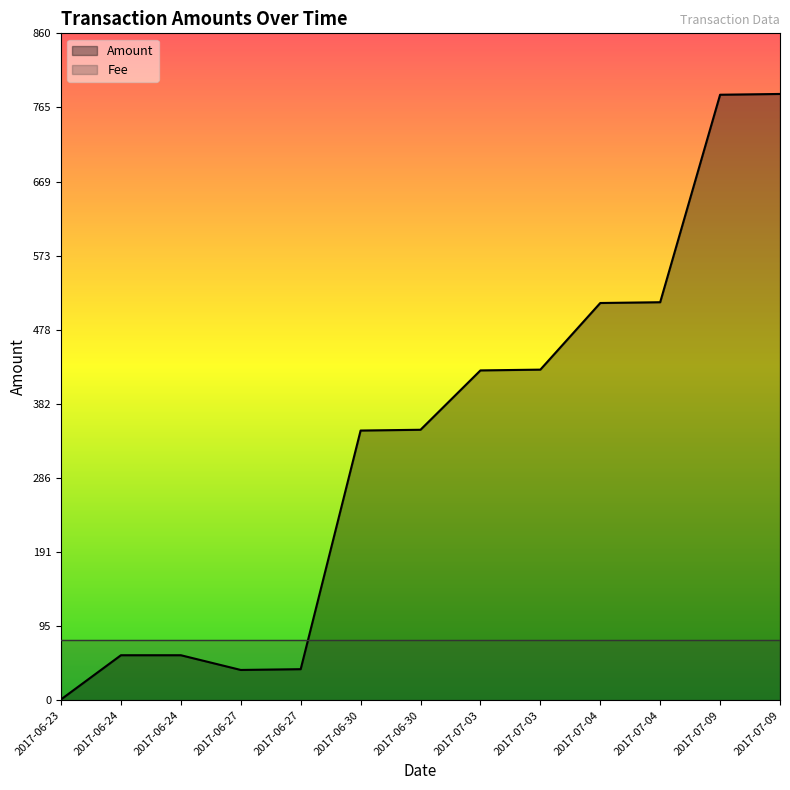

Where is the first local minimum?

2017-06-27